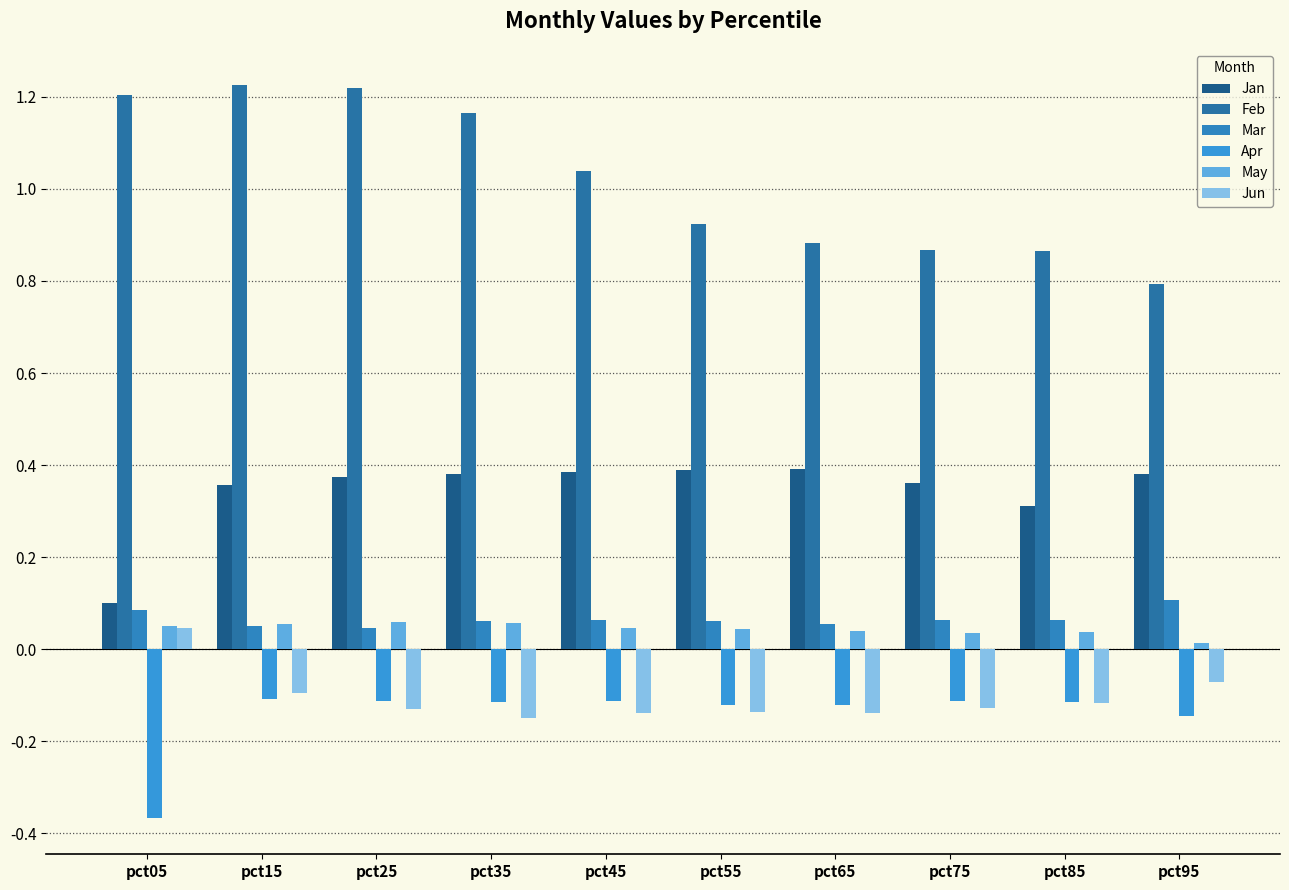

How many groups of bars are there?

10